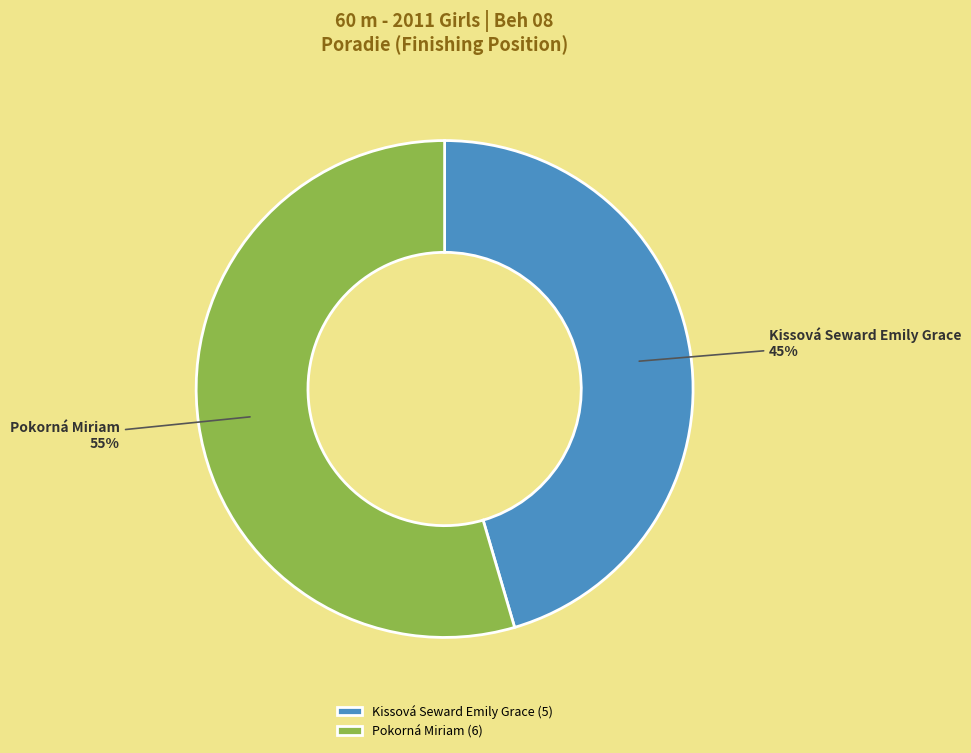

The Pokorná Miriam slice represents 55% of the pie. True or false?

True